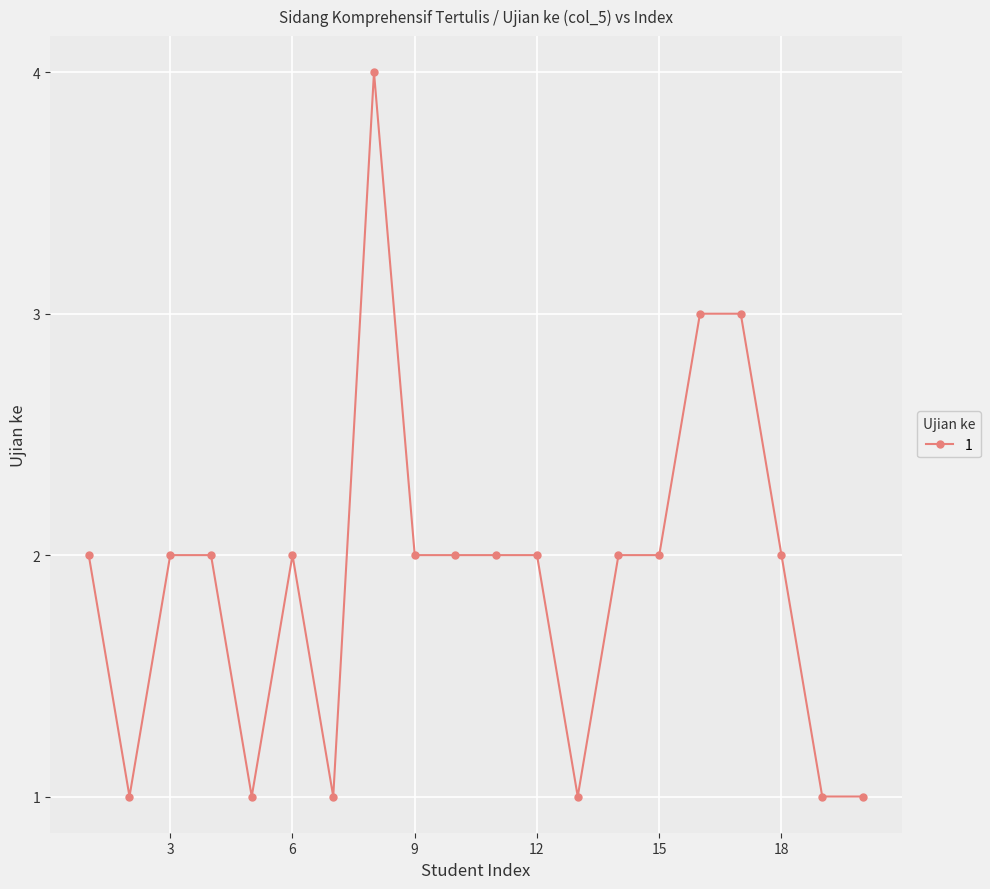

What is the difference between the maximum and minimum values?

3